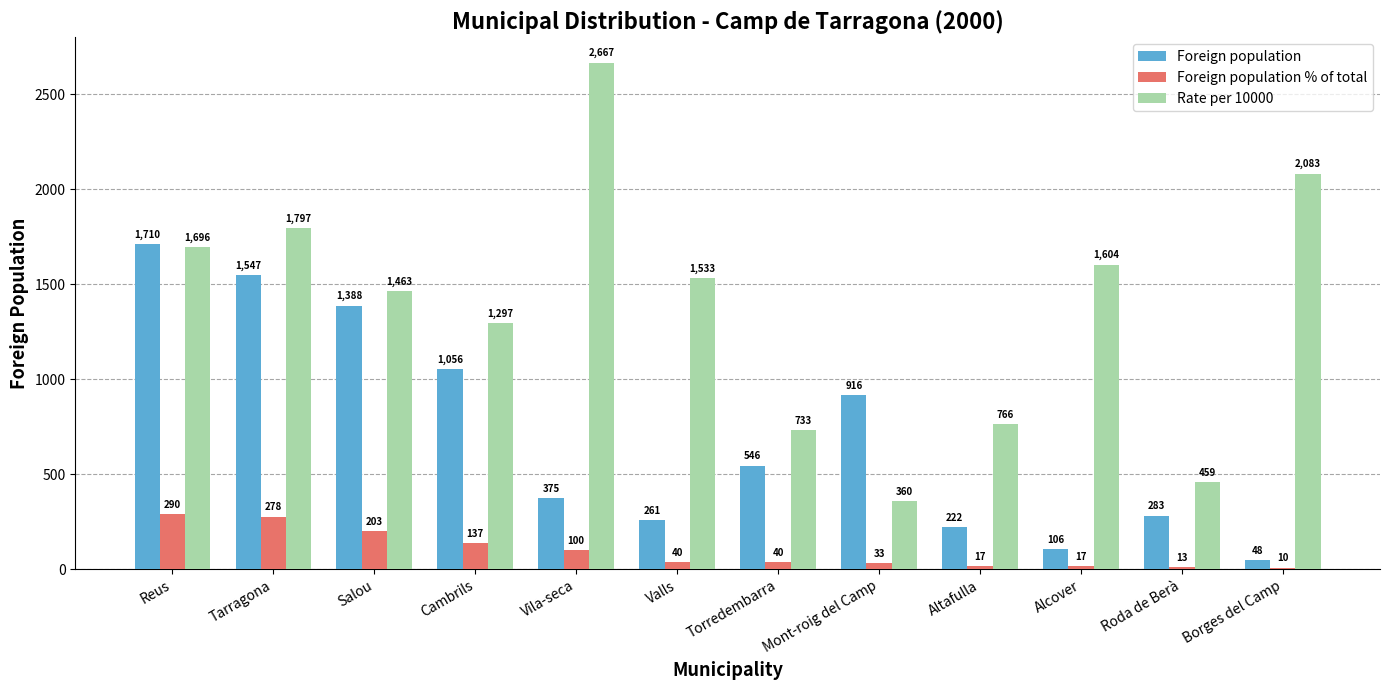

Where does the Foreign population % of total series first go above 40?

Reus